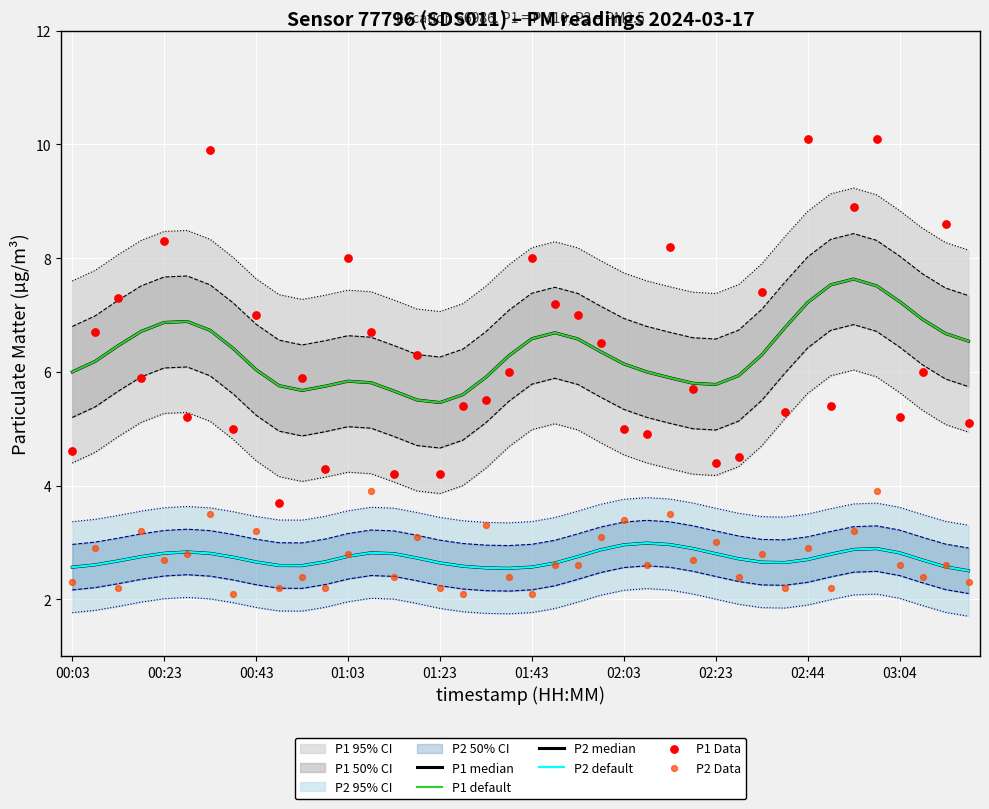

Which series contains the highest Y value?

P1 Data